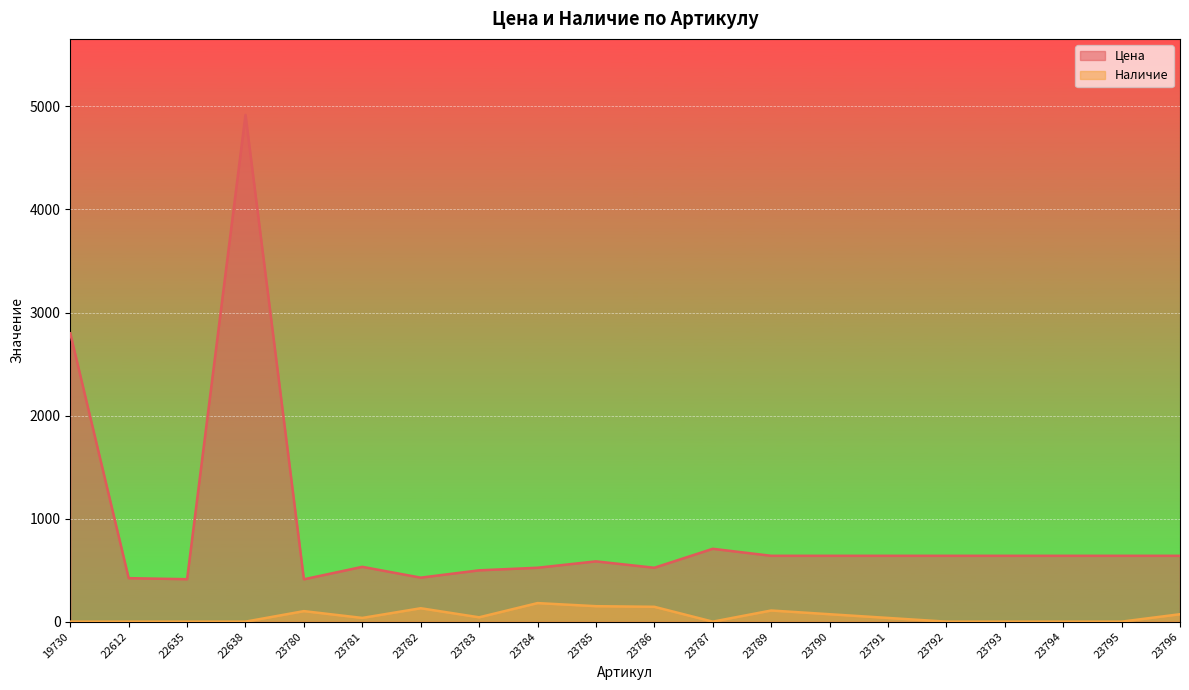

Reading left to right, what are all the values shown in this chart?

Цена: 19730=2798	22612=422	22635=412	22638=4918	23780=411	23781=532	23782=427	23783=498	23784=523	23785=585	23786=523	23787=707	23789=639	23790=639	23791=639	23792=639	23793=639	23794=639	23795=639	23796=639
Наличие: 19730=0	22612=0	22635=0	22638=0	23780=102	23781=36	23782=130	23783=42	23784=180	23785=150	23786=144	23787=0	23789=108	23790=72	23791=36	23792=0	23793=0	23794=0	23795=0	23796=72